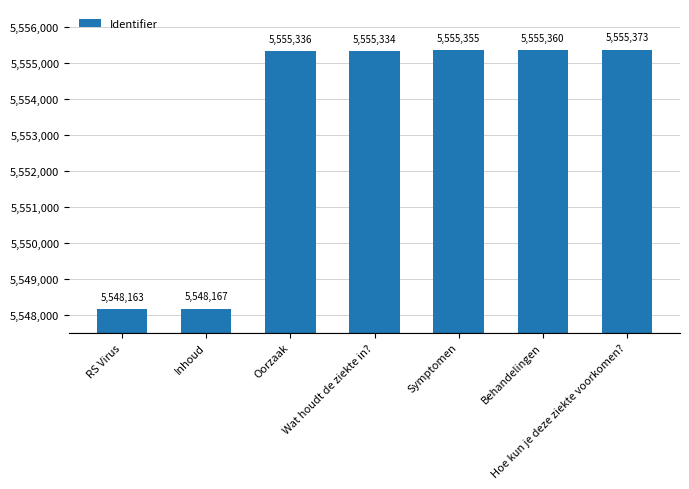

What is the change in value from Inhoud to Hoe kun je deze ziekte voorkomen??

+7206